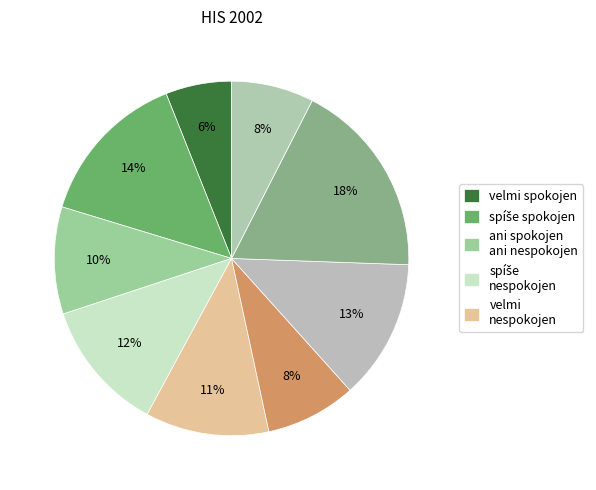

How many segments does this pie chart have?

9